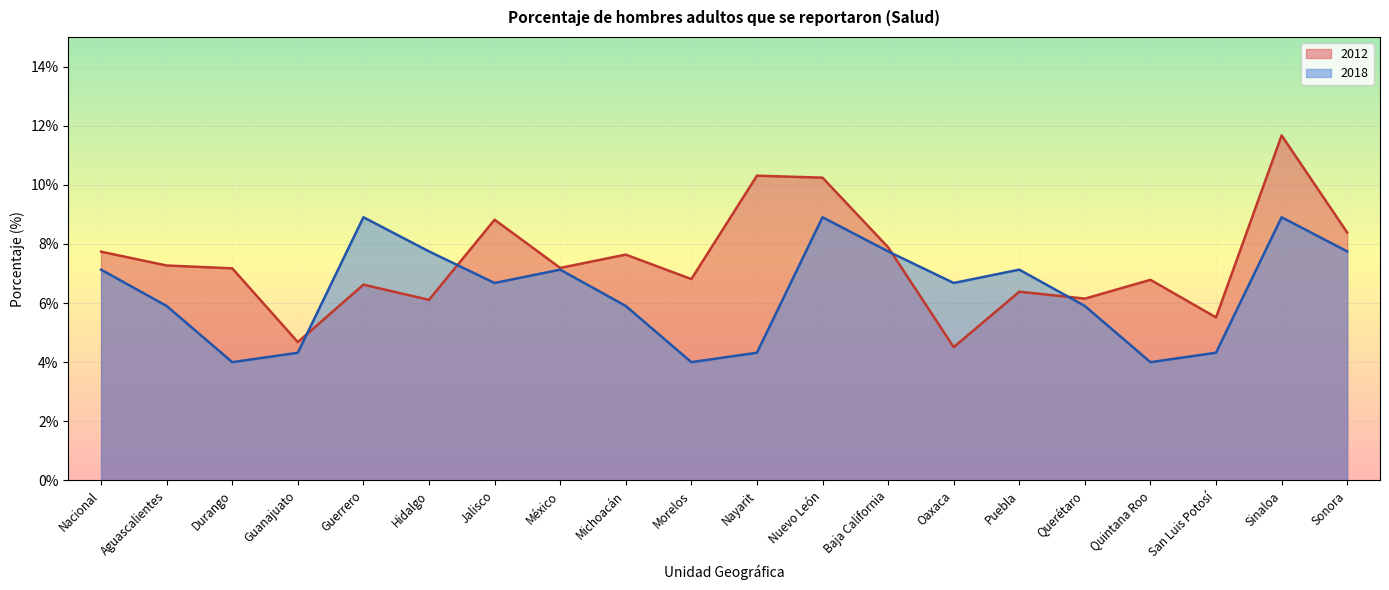

What is the spread (max minus min) of values at Baja California?

0.1